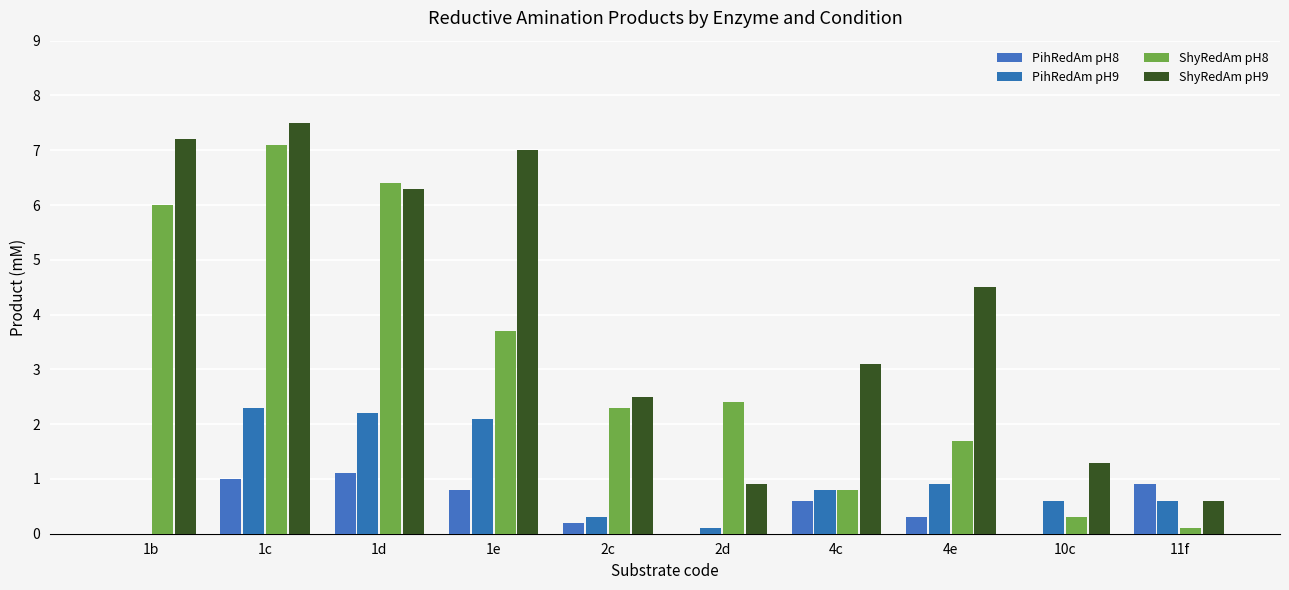

Are the bars grouped side by side (vs. stacked)?

Yes